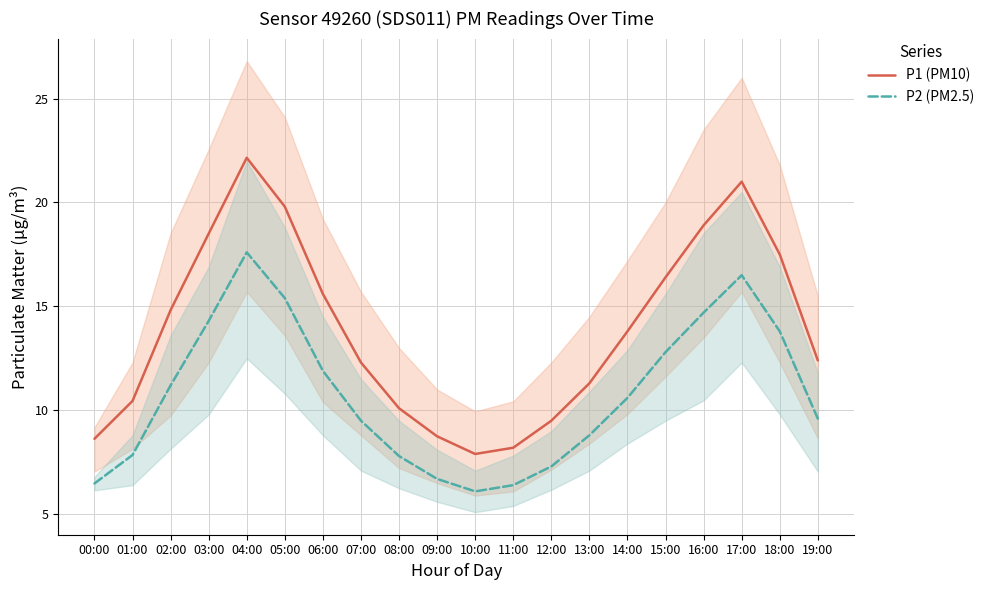

At which label is P2 (PM2.5) closest to 11?

02:00